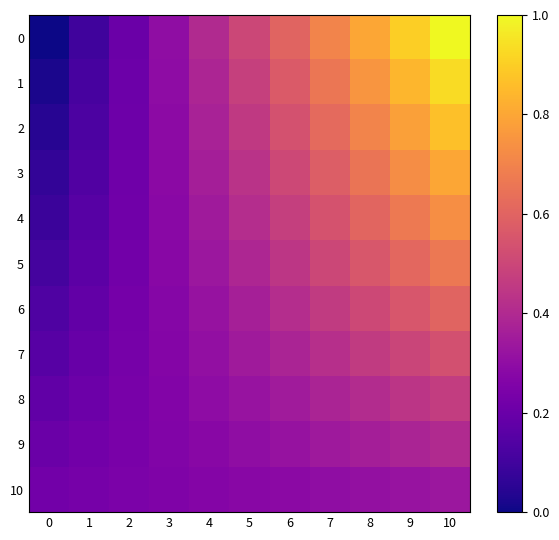

Reading left to right, extract all data points from this chart.

0: 0=0.0	1=0.1	2=0.2	3=0.3	4=0.4	5=0.5	6=0.6	7=0.7	8=0.8	9=0.9	10=1.0
1: 0=0.0	1=0.1	2=0.2	3=0.3	4=0.4	5=0.5	6=0.6	7=0.7	8=0.8	9=0.8	10=0.9
2: 0=0.0	1=0.1	2=0.2	3=0.3	4=0.4	5=0.5	6=0.5	7=0.6	8=0.7	9=0.8	10=0.9
3: 0=0.1	1=0.1	2=0.2	3=0.3	4=0.4	5=0.4	6=0.5	7=0.6	8=0.7	9=0.7	10=0.8
4: 0=0.1	1=0.2	2=0.2	3=0.3	4=0.3	5=0.4	6=0.5	7=0.5	8=0.6	9=0.7	10=0.7
5: 0=0.1	1=0.2	2=0.2	3=0.3	4=0.3	5=0.4	6=0.4	7=0.5	8=0.6	9=0.6	10=0.7
6: 0=0.1	1=0.2	2=0.2	3=0.3	4=0.3	5=0.4	6=0.4	7=0.5	8=0.5	9=0.6	10=0.6
7: 0=0.2	1=0.2	2=0.2	3=0.3	4=0.3	5=0.3	6=0.4	7=0.4	8=0.5	9=0.5	10=0.5
8: 0=0.2	1=0.2	2=0.2	3=0.3	4=0.3	5=0.3	6=0.4	7=0.4	8=0.4	9=0.4	10=0.5
9: 0=0.2	1=0.2	2=0.2	3=0.3	4=0.3	5=0.3	6=0.3	7=0.3	8=0.4	9=0.4	10=0.4
10: 0=0.2	1=0.2	2=0.2	3=0.3	4=0.3	5=0.3	6=0.3	7=0.3	8=0.3	9=0.3	10=0.3